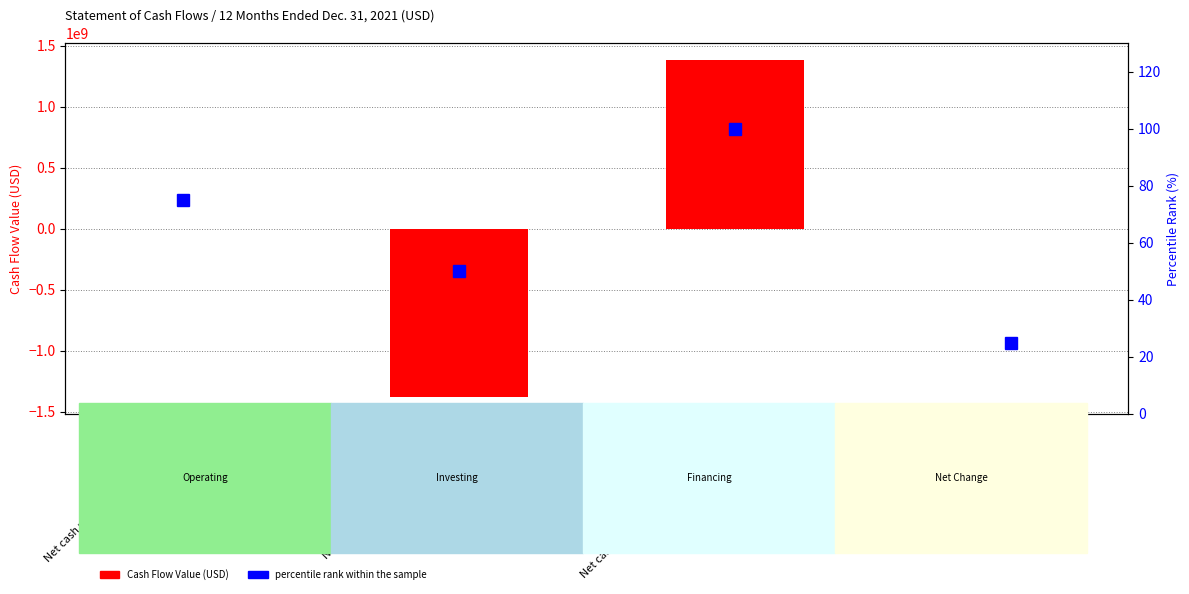

How many negative values does the Cash Flow Value (USD) series have?

2